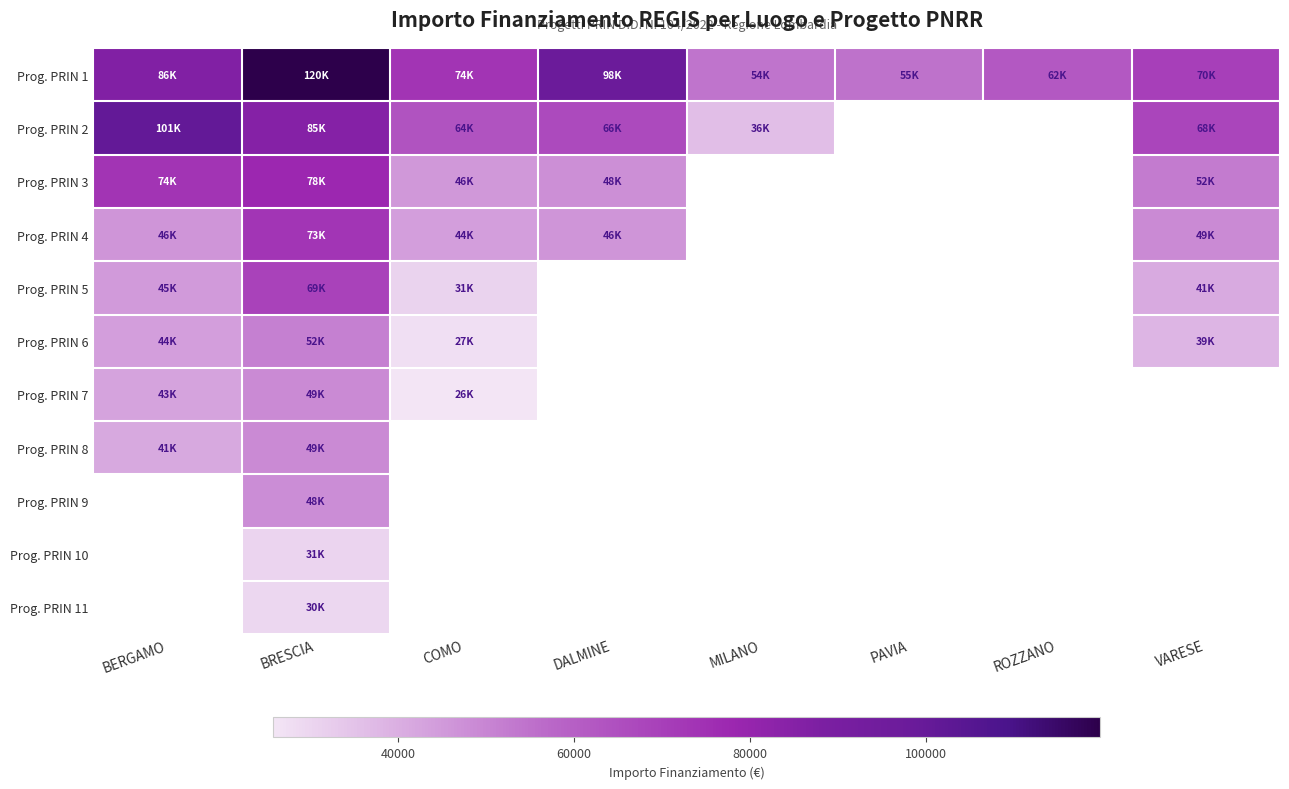

At BRESCIA, list the series in order from largest to smallest.

Prog. PRIN 1, Prog. PRIN 2, Prog. PRIN 3, Prog. PRIN 4, Prog. PRIN 5, Prog. PRIN 6, Prog. PRIN 7, Prog. PRIN 8, Prog. PRIN 9, Prog. PRIN 10, Prog. PRIN 11